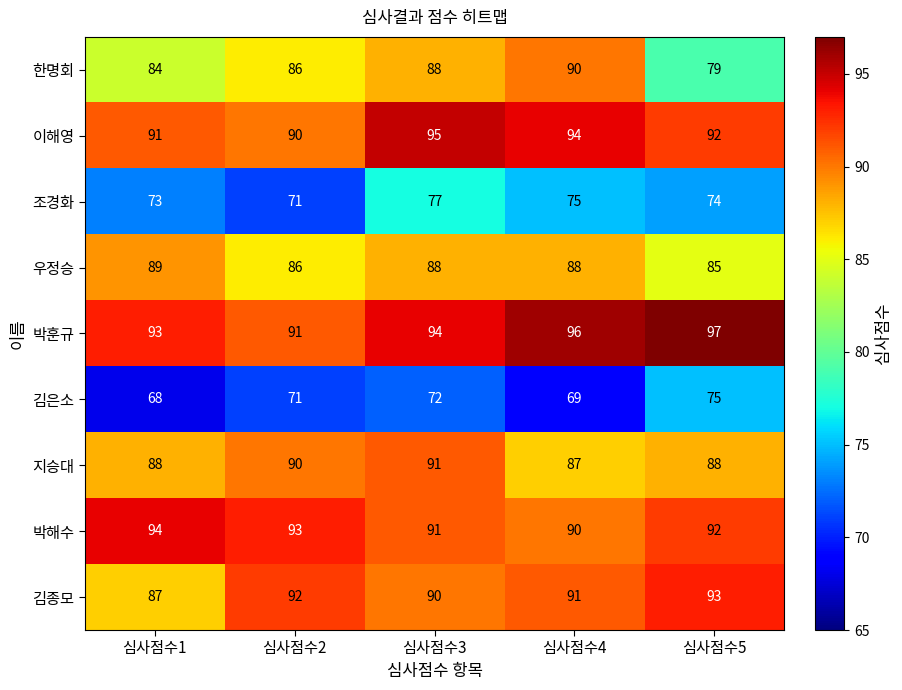

What is the maximum value shown in the chart?

97